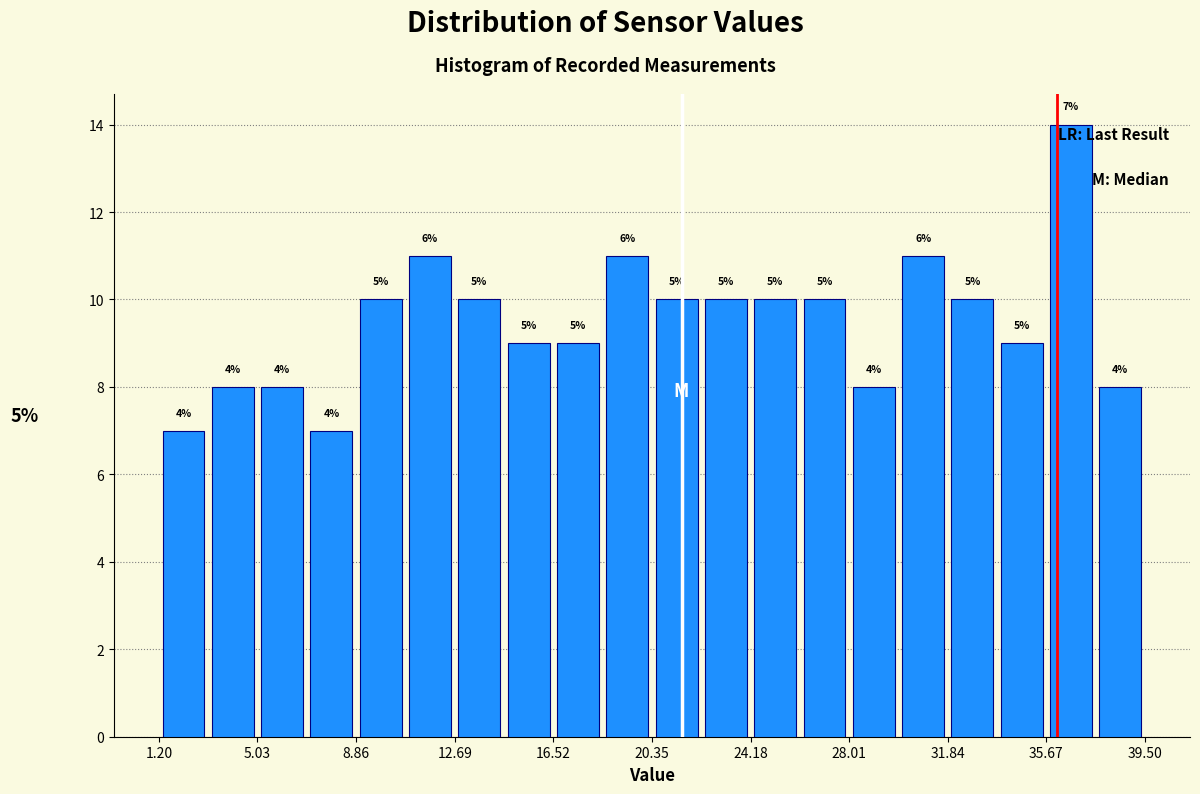

Around what value on the x-axis is the tallest bar? Give the approximate position of its centre, as read against the axis.

36.5